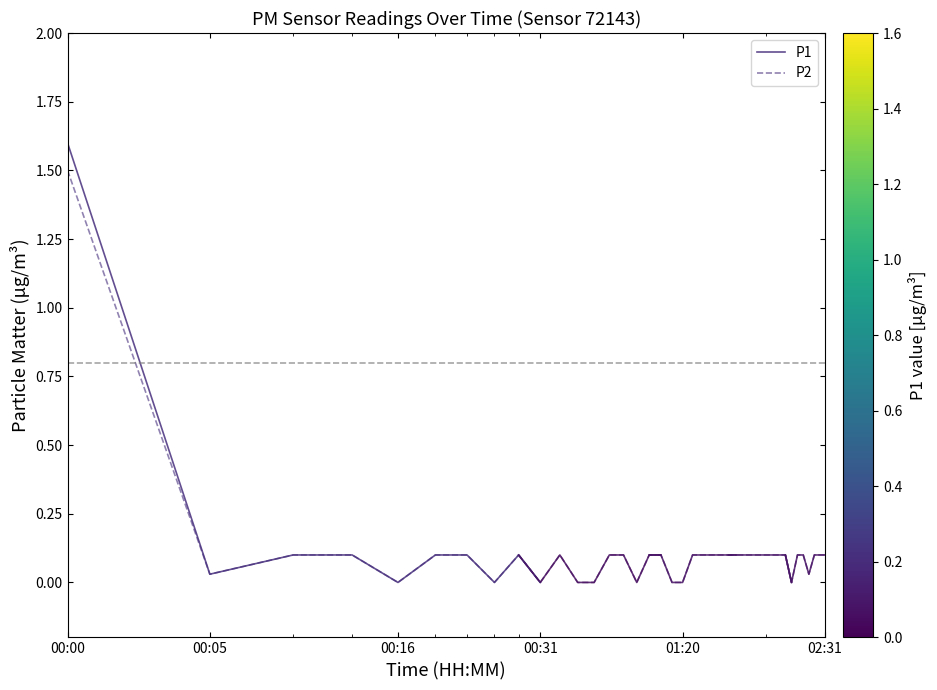

Which label corresponds to the smallest value in the chart?

00:16